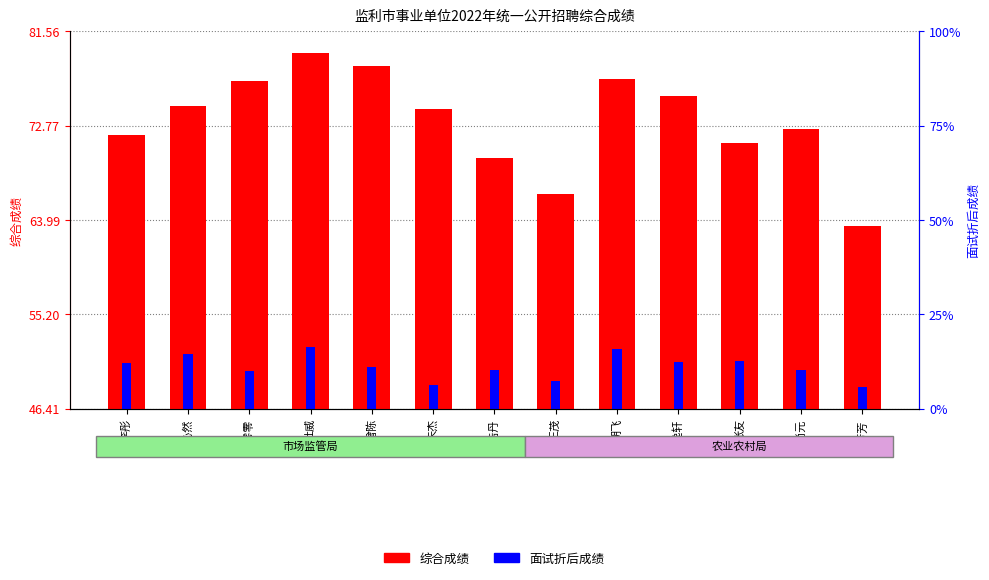

List the series in order of their peak value, lowest first.

面试折后成绩, 综合成绩